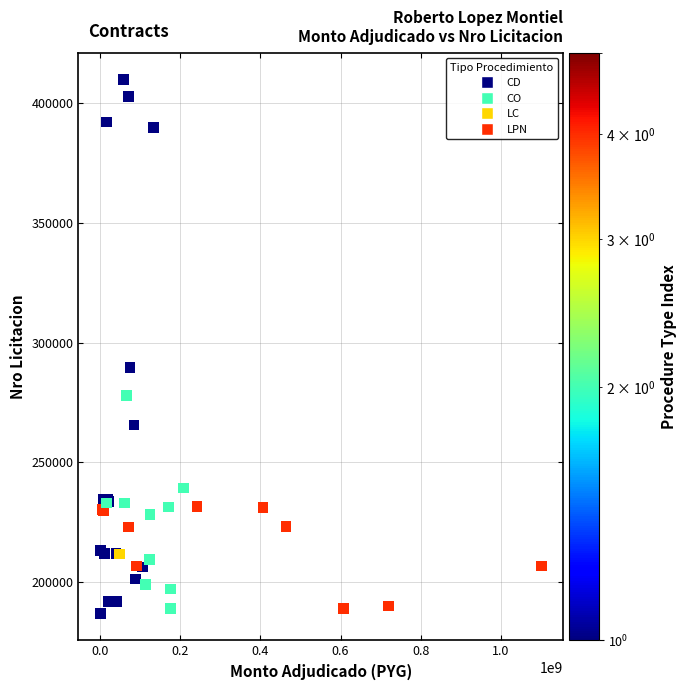

What Y value in the scatter plot is closest to 298376?

289677